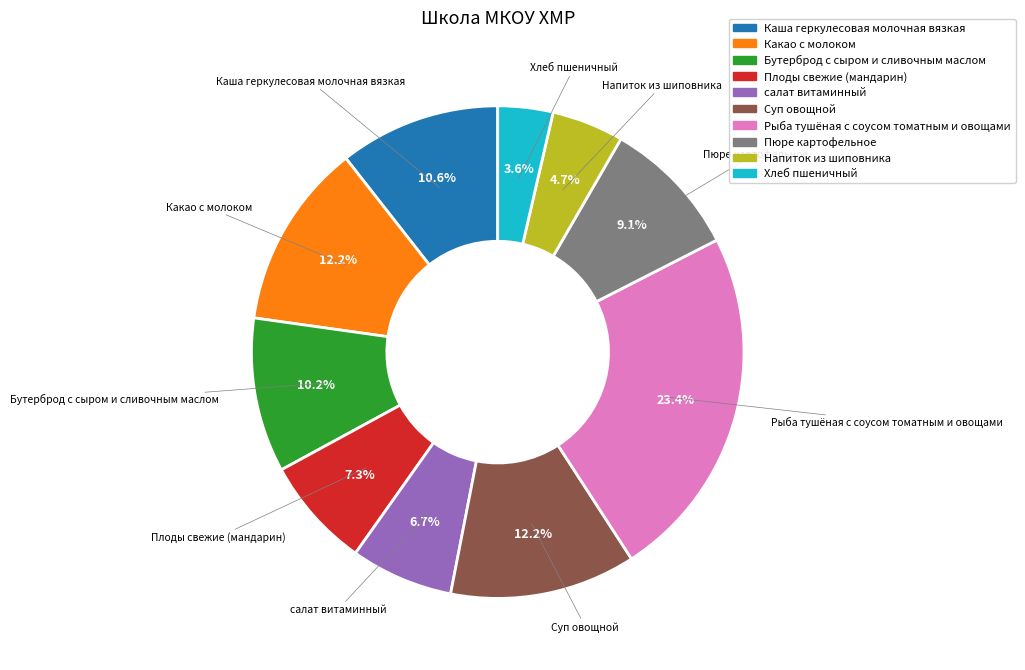

Which category has the biggest portion of the pie?

Рыба тушёная с соусом томатным и овощами